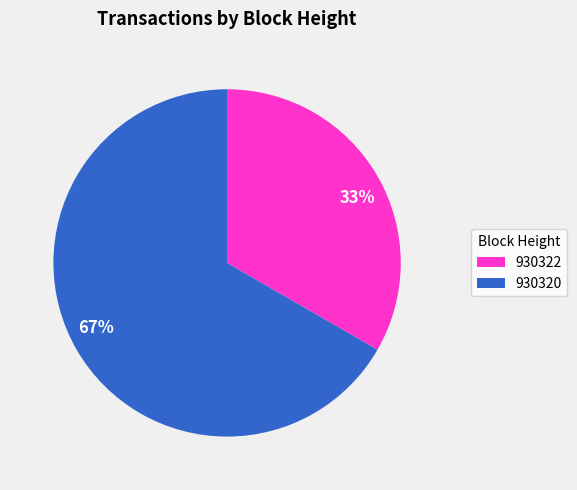

How many segments does this pie chart have?

2